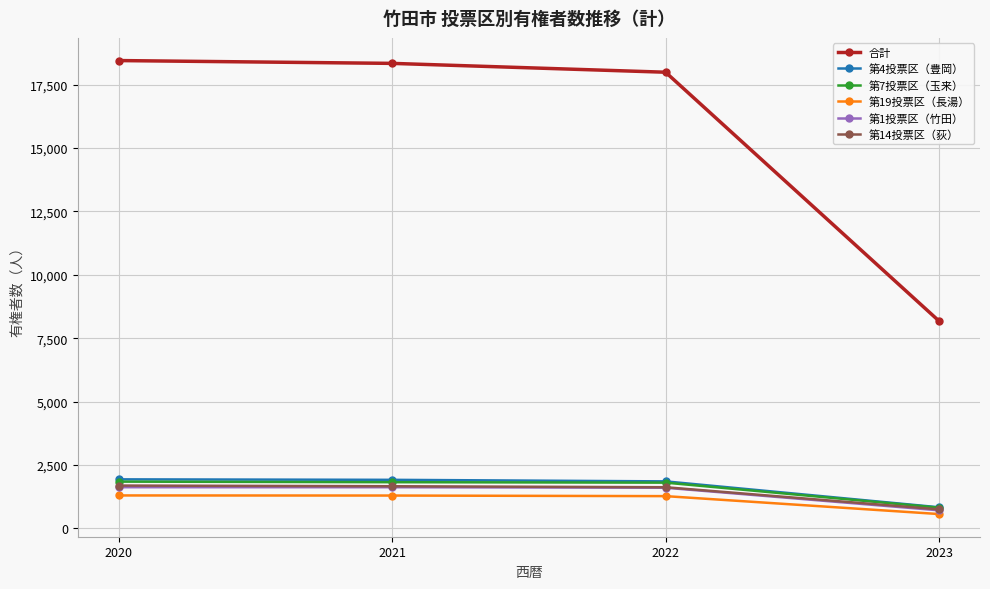

At how many categories does at least one series exceed 16838?

3